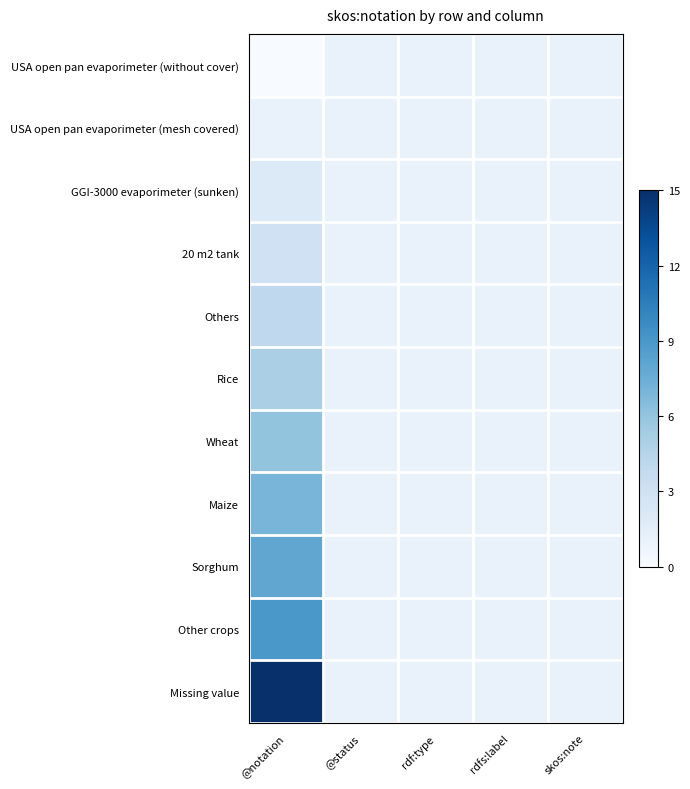

Reading left to right, extract all data points from this chart.

USA open pan evaporimeter (without cover): @notation=0	@status=1	rdf:type=1	rdfs:label=1	skos:note=1
USA open pan evaporimeter (mesh covered): @notation=1	@status=1	rdf:type=1	rdfs:label=1	skos:note=1
GGI-3000 evaporimeter (sunken): @notation=2	@status=1	rdf:type=1	rdfs:label=1	skos:note=1
20 m2 tank: @notation=3	@status=1	rdf:type=1	rdfs:label=1	skos:note=1
Others: @notation=4	@status=1	rdf:type=1	rdfs:label=1	skos:note=1
Rice: @notation=5	@status=1	rdf:type=1	rdfs:label=1	skos:note=1
Wheat: @notation=6	@status=1	rdf:type=1	rdfs:label=1	skos:note=1
Maize: @notation=7	@status=1	rdf:type=1	rdfs:label=1	skos:note=1
Sorghum: @notation=8	@status=1	rdf:type=1	rdfs:label=1	skos:note=1
Other crops: @notation=9	@status=1	rdf:type=1	rdfs:label=1	skos:note=1
Missing value: @notation=15	@status=1	rdf:type=1	rdfs:label=1	skos:note=1